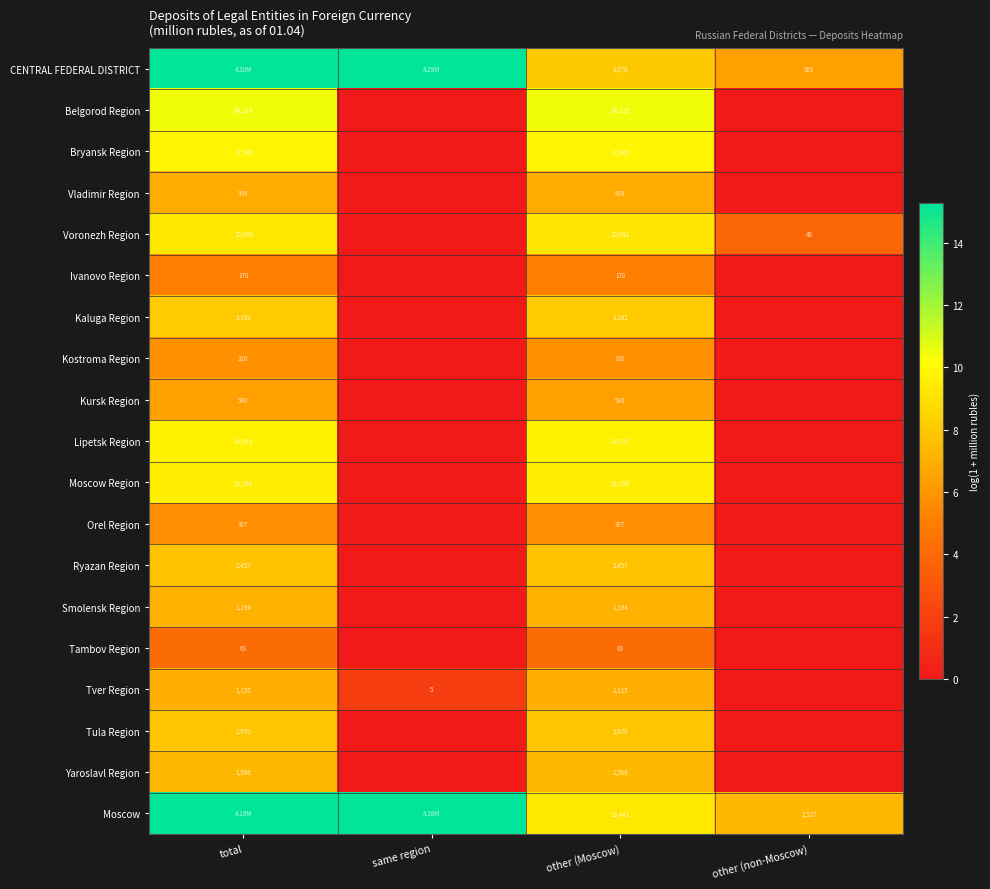

Is the value of Bryansk Region at total greater than the value of Vladimir Region at total?

Yes